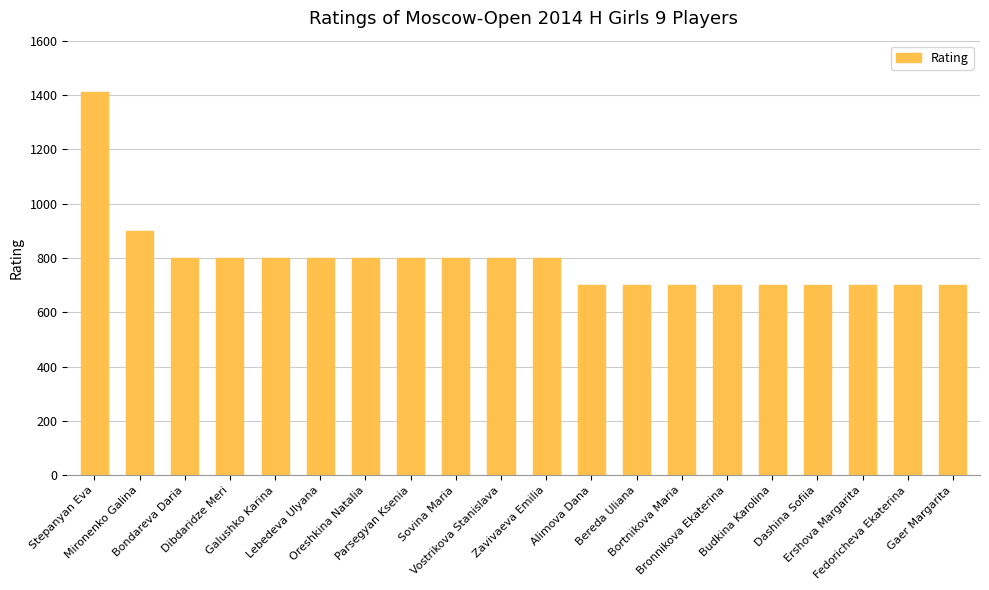

At which label is the value closest to 1056?

Mironenko Galina